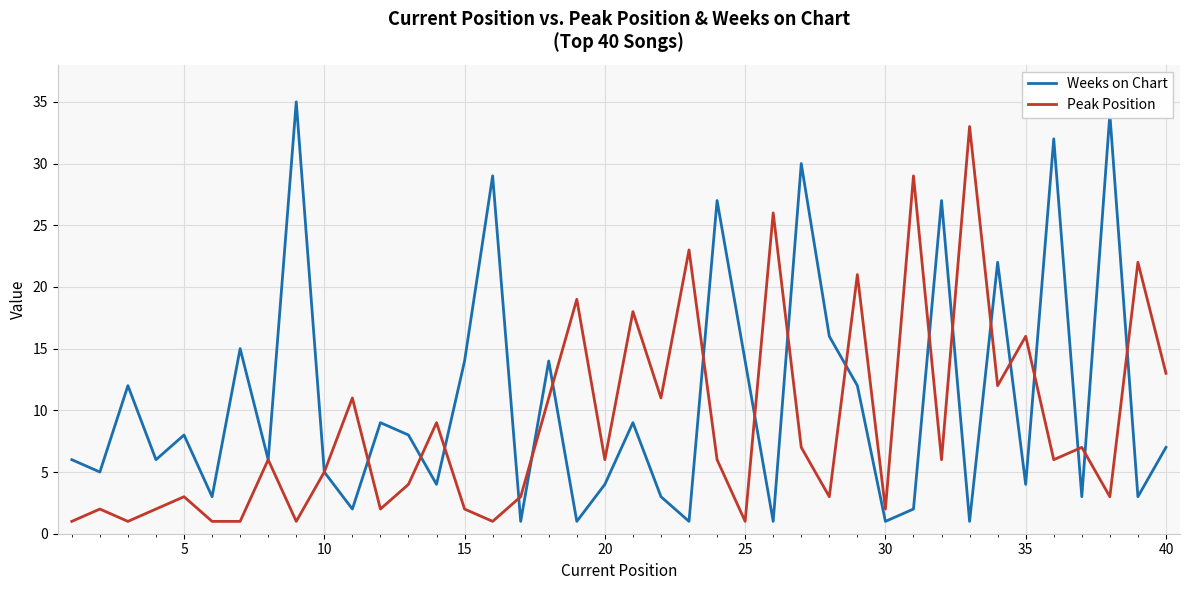

Which series has the largest range (max minus min)?

Weeks on Chart